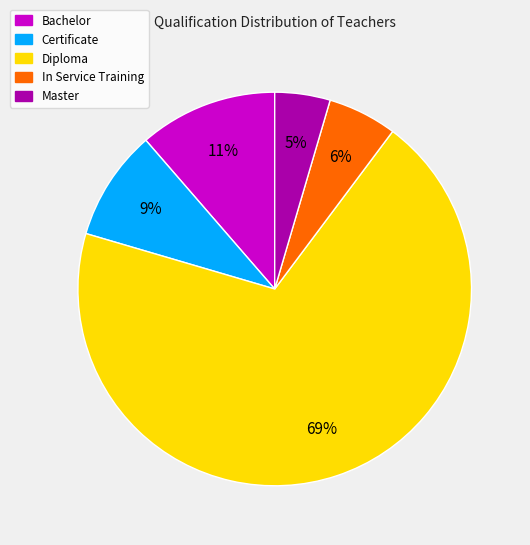

Which slice is the smallest?

Master